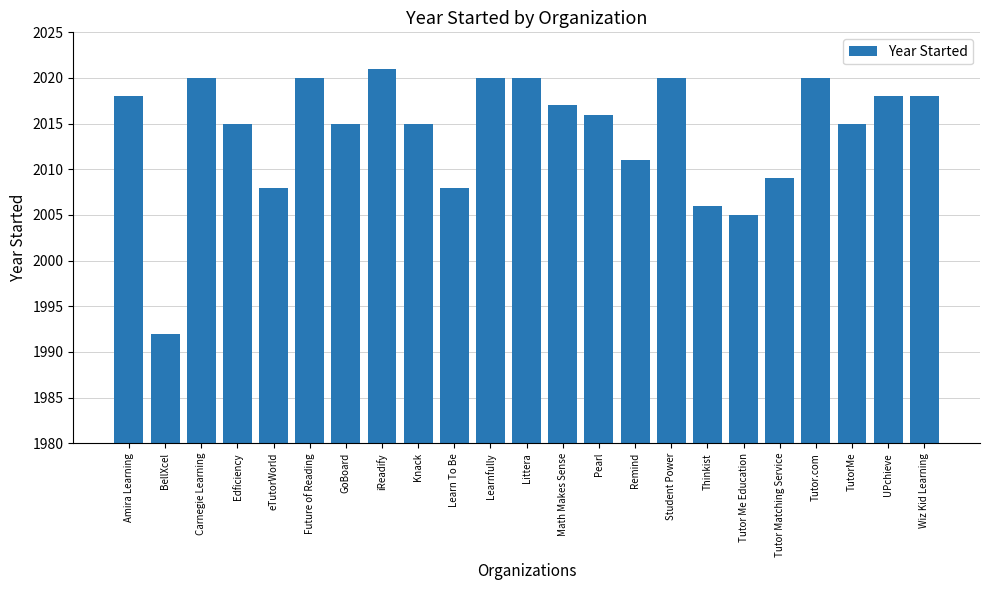

What position from the left is UPchieve?

22